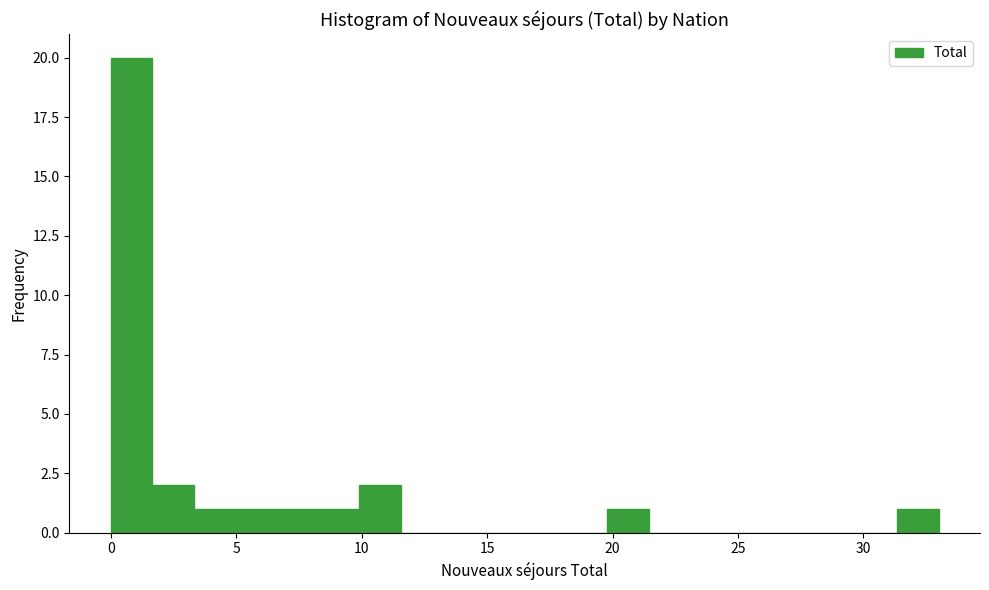

Read against the x-axis, roughly where is the centre of the tallest bar?

1.0